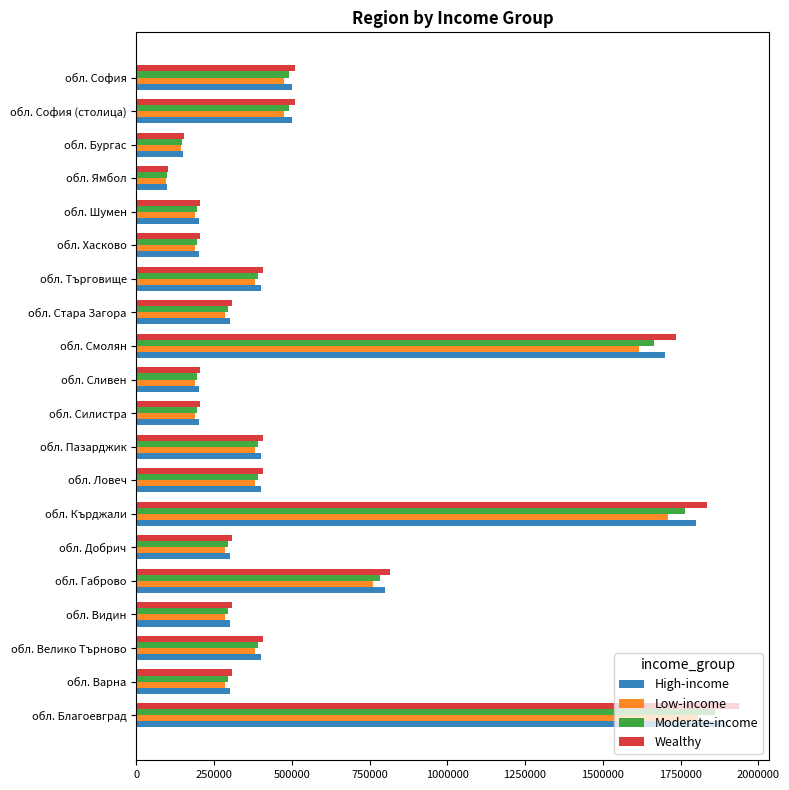

The value of High-income at обл. Пазарджик is 132030. True or false?

False